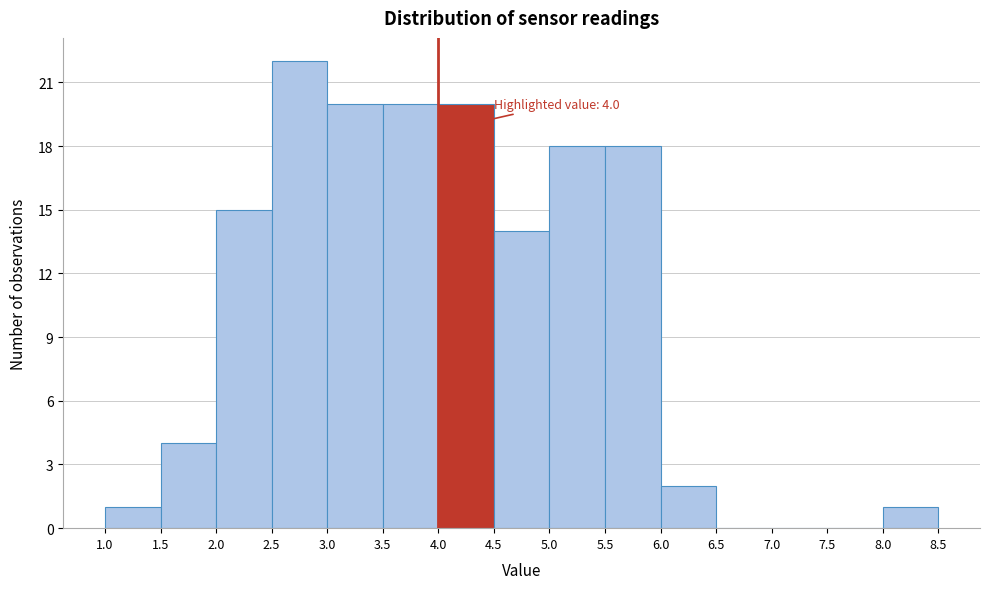

Over which range of the x-axis is the bar tallest?

2.5 to 3.0